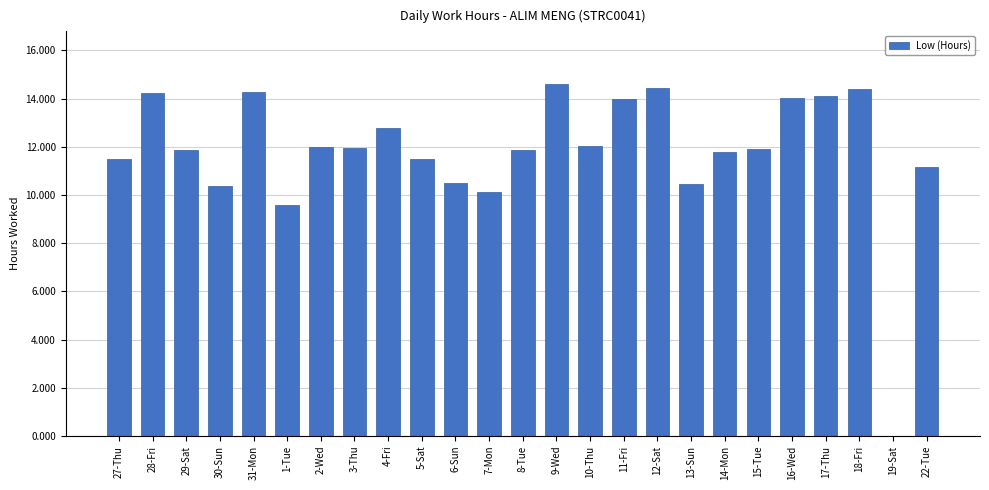

Where is the data nearest to the value 7?

1-Tue